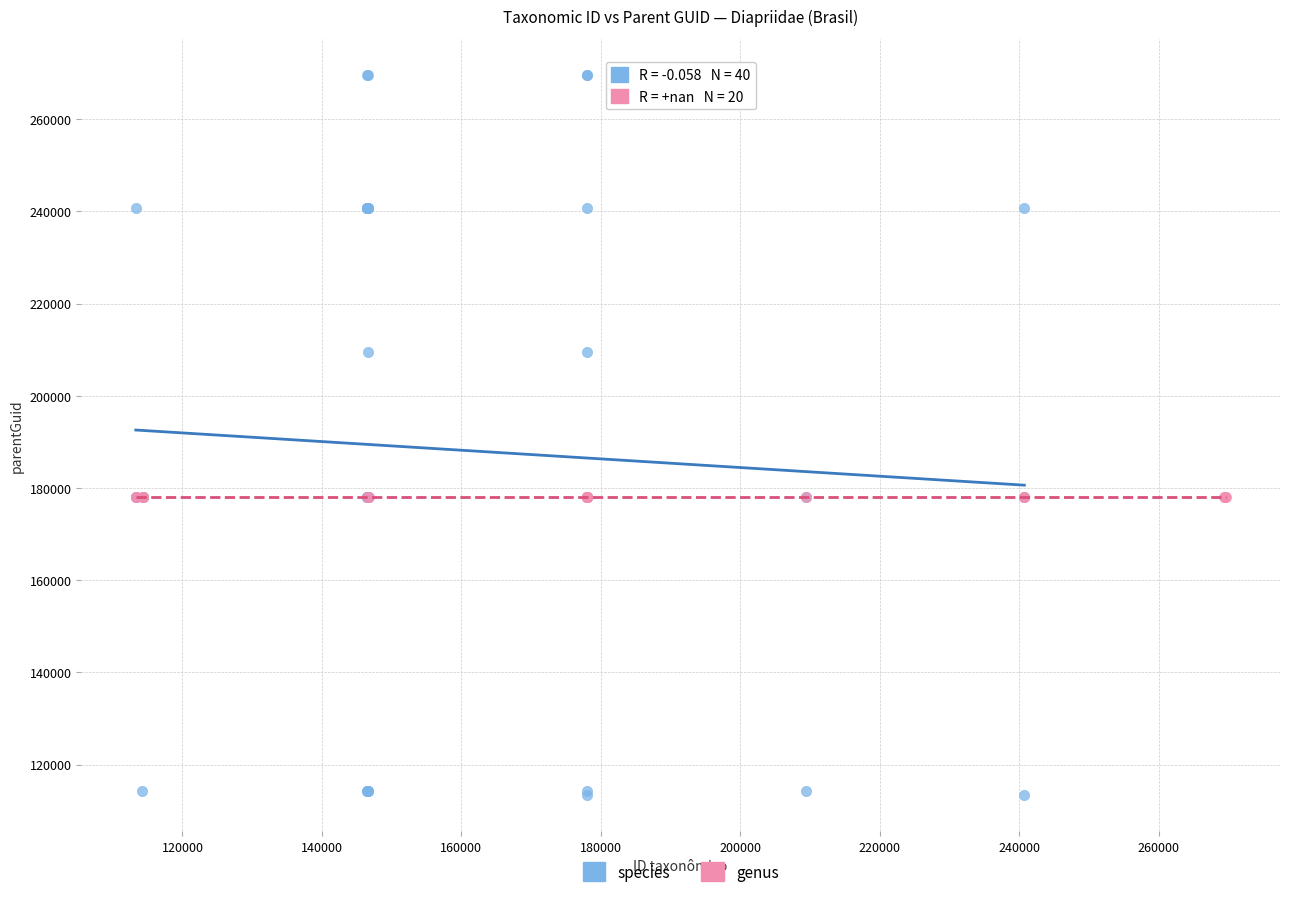

Which series contains the lowest Y value?

species